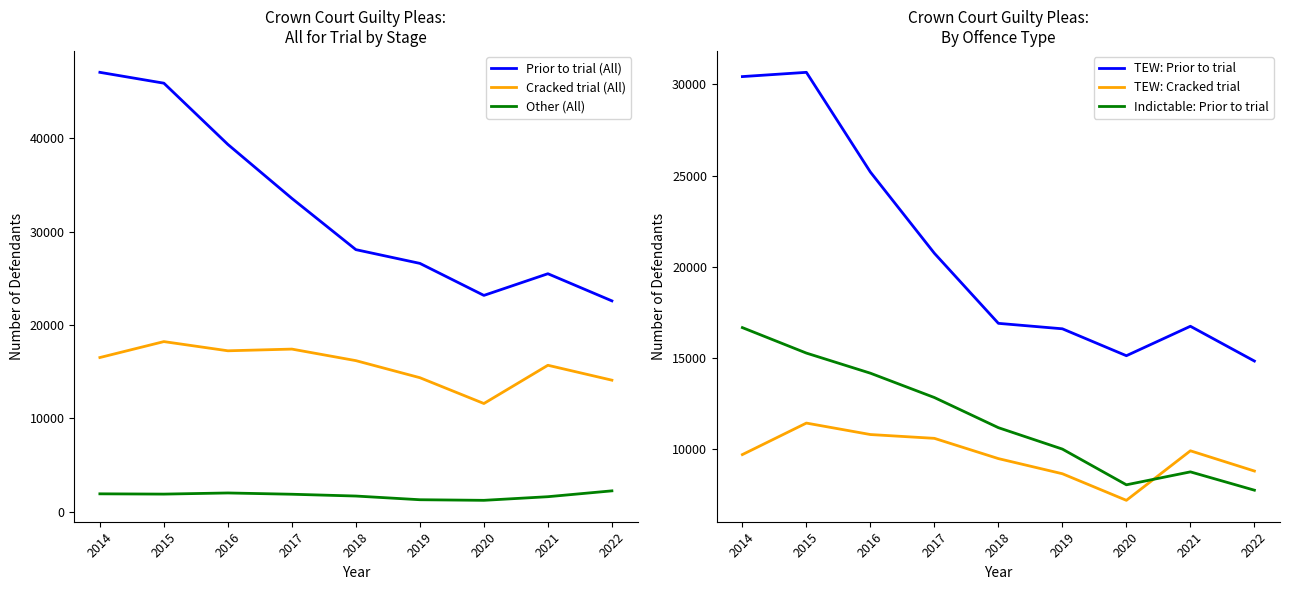

What is the difference between the highest and lowest values at 2022?

20366